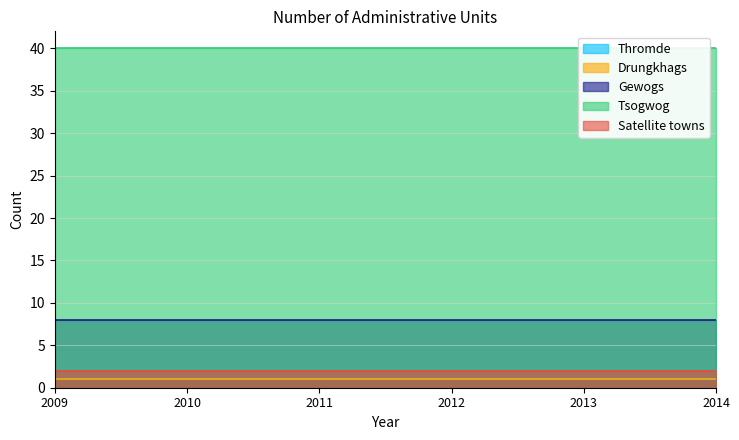

The value of Drungkhags at 2014 is 1. True or false?

True